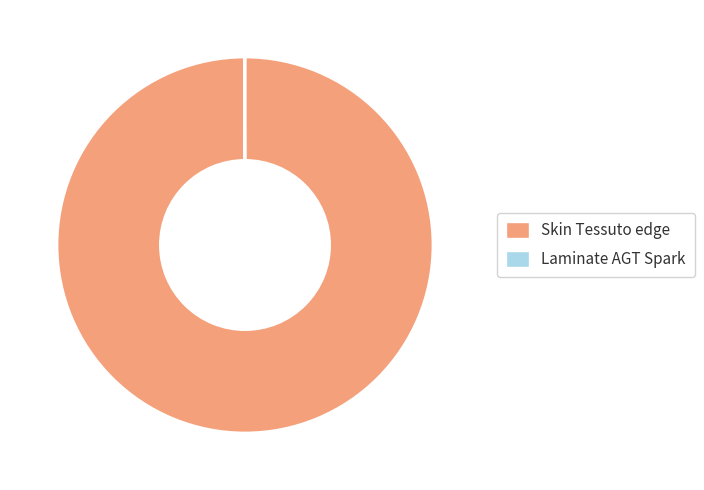

Which slice represents more than half of the pie?

Skin Tessuto edge